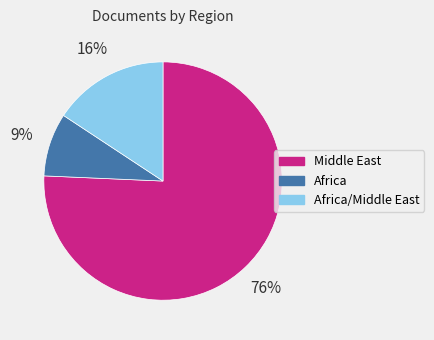

To the nearest percent, what is the average slice percentage?

33%